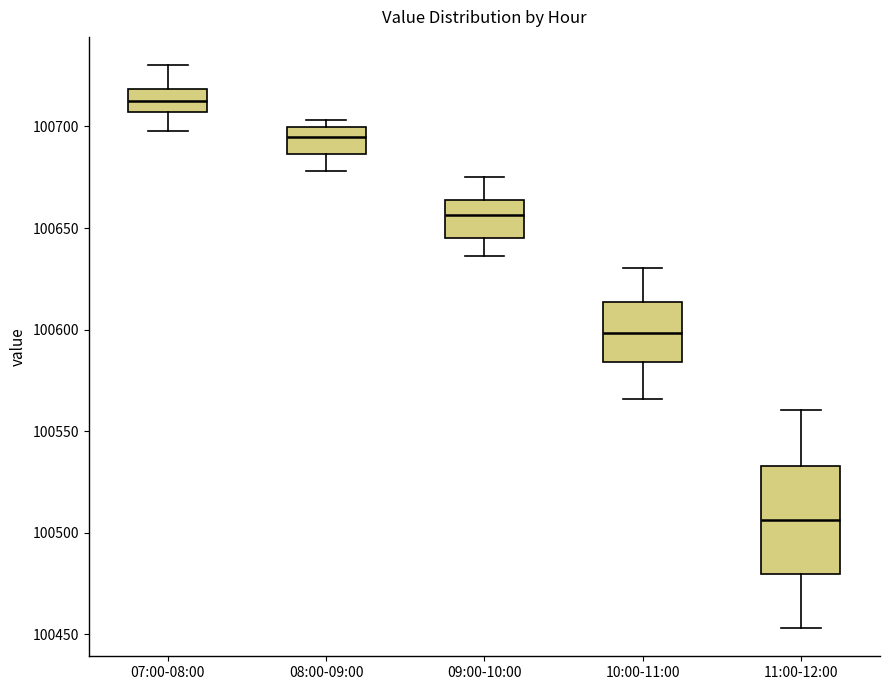

Where does the upper whisker of the box for 09:00-10:00 end on the y-axis? The values are not printed on the chart, so give them approximately, as read against the axis.

100675